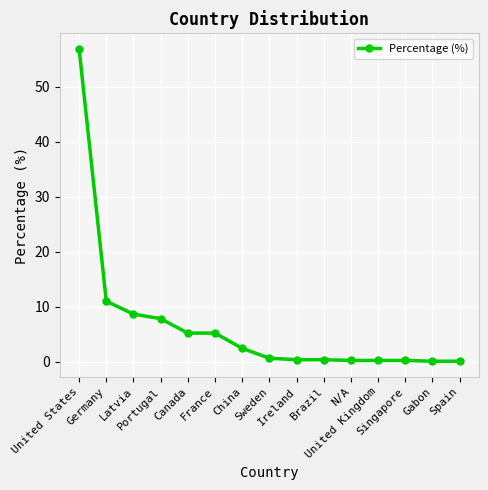

What is the difference between the second highest and second lowest values?

10.9